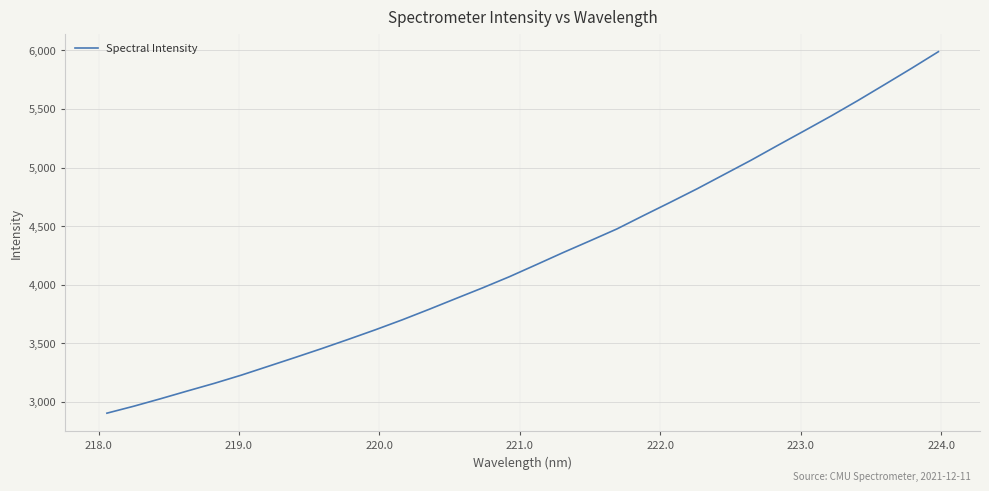

What is the greatest value displayed?

5988.7